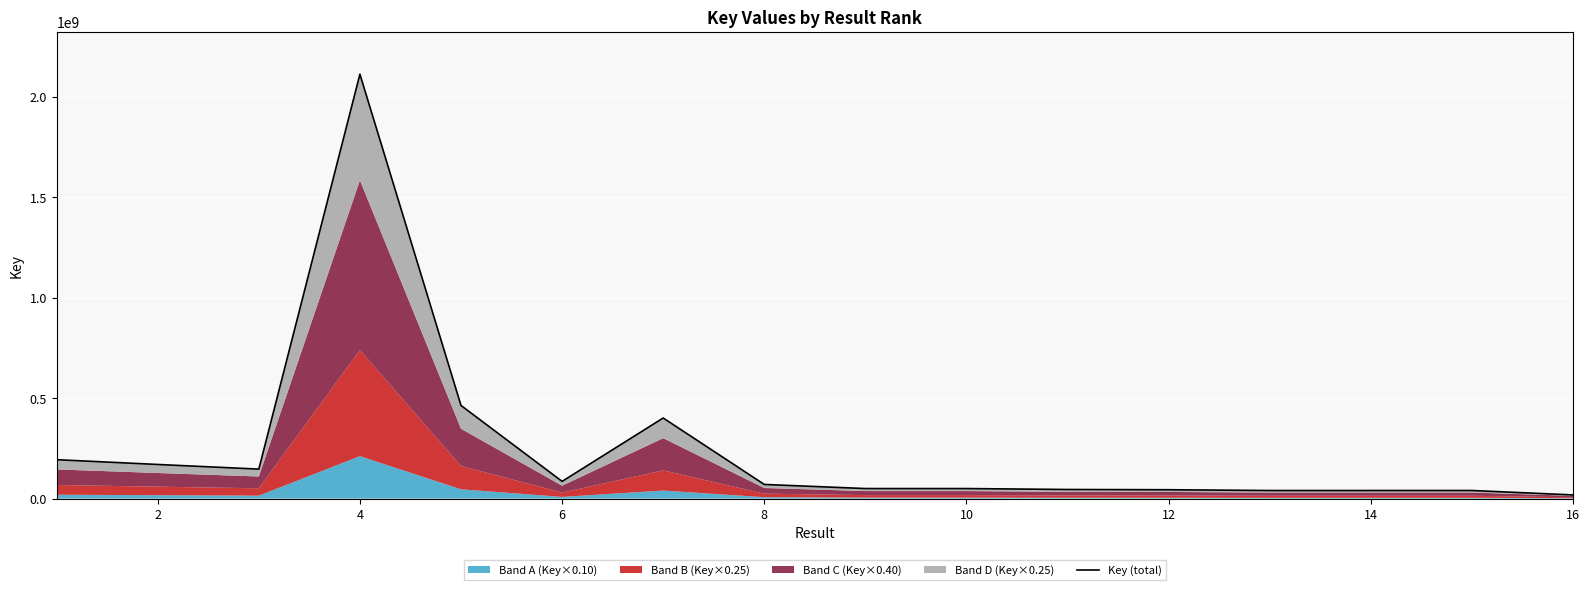

True or false: the data shows 259860515 at 0.

False